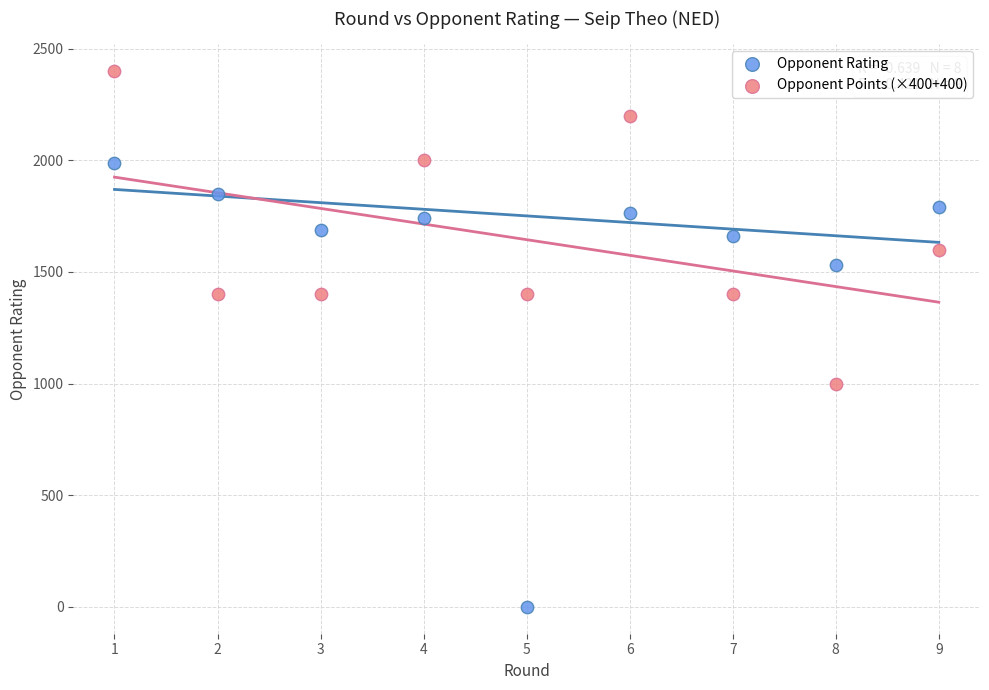

Across all data points, what is the range of X values (max minus min)?

8